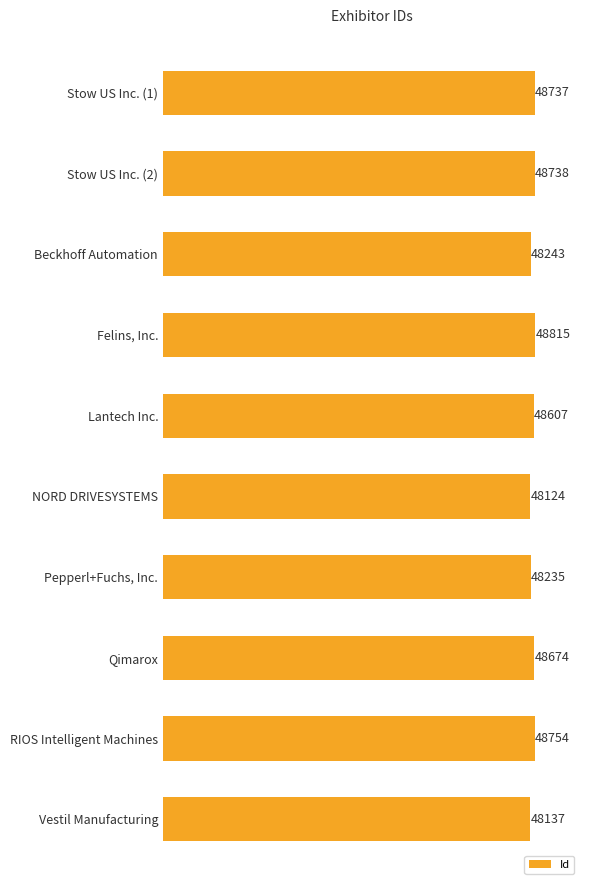

Read the value at NORD DRIVESYSTEMS.

48124